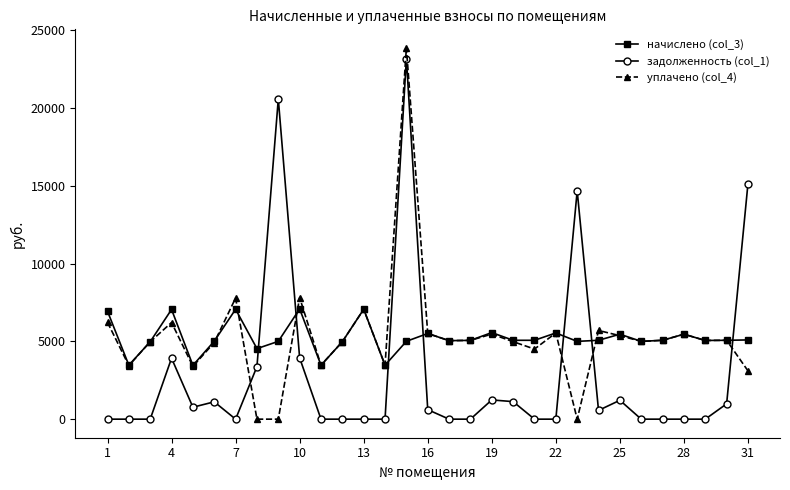

What is the value of the уплачено (col_4) point at the 3rd from the left?

4976.6